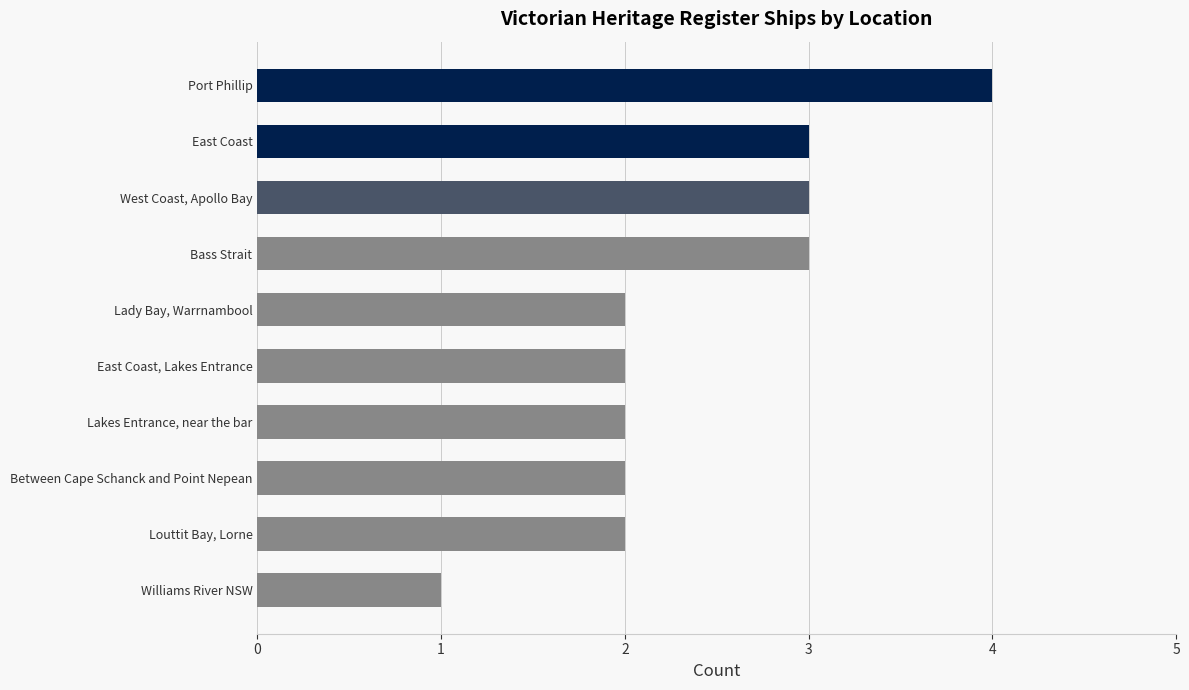

What is the sum of all values?

24